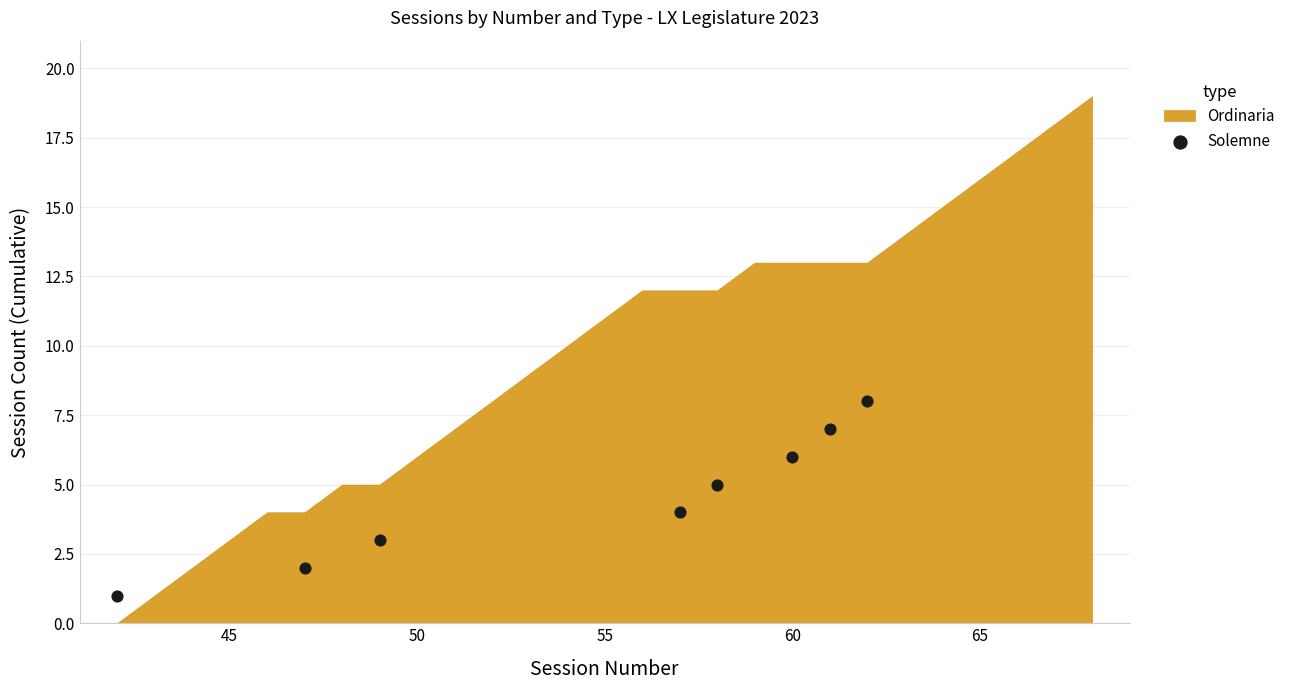

What is the average X value?

54